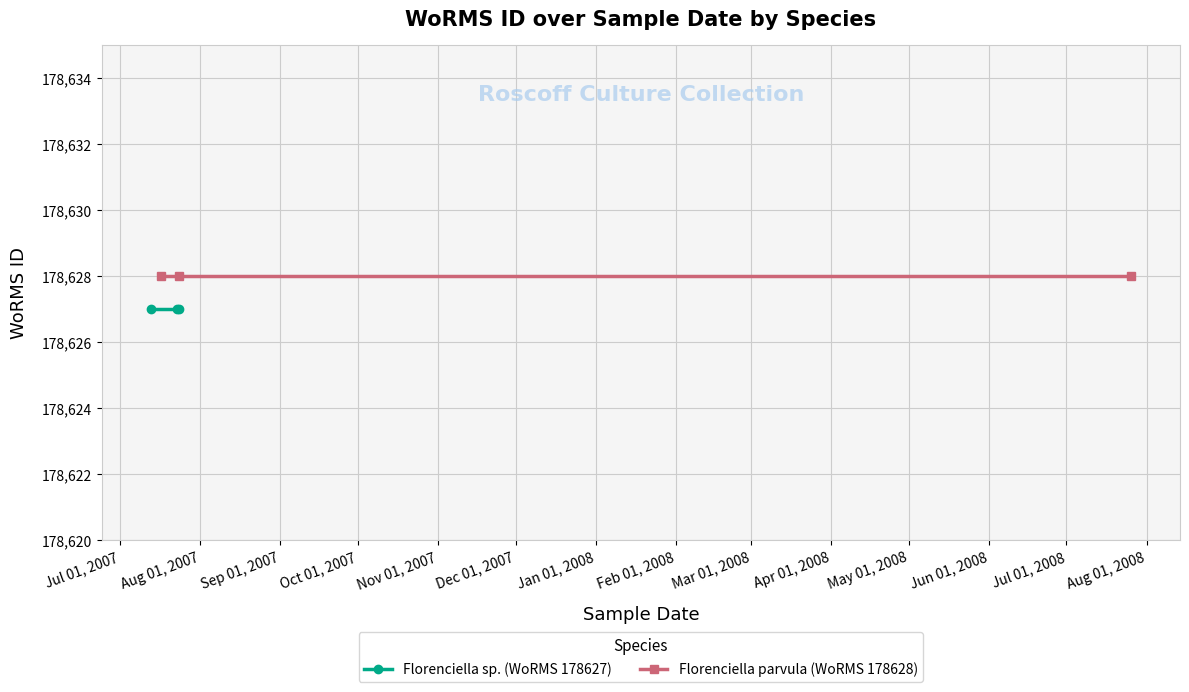

At how many categories does at least one series exceed 178627?

3